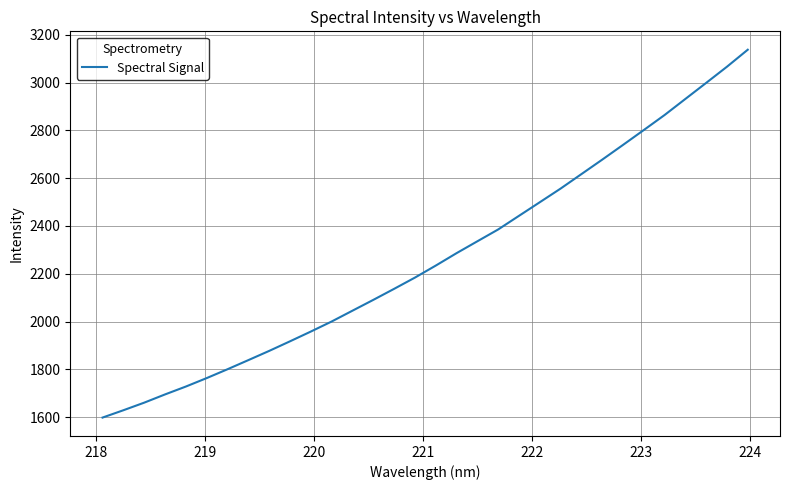

What is the average value?

2265.4